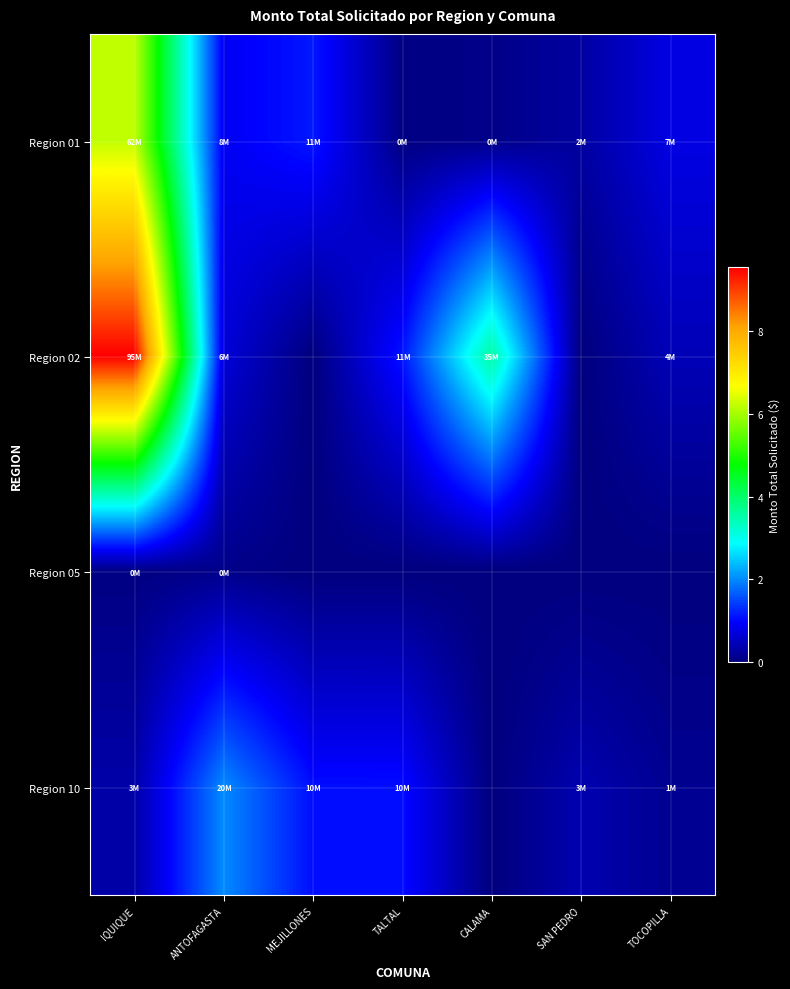

At how many categories does at least one series exceed 64169526?

1